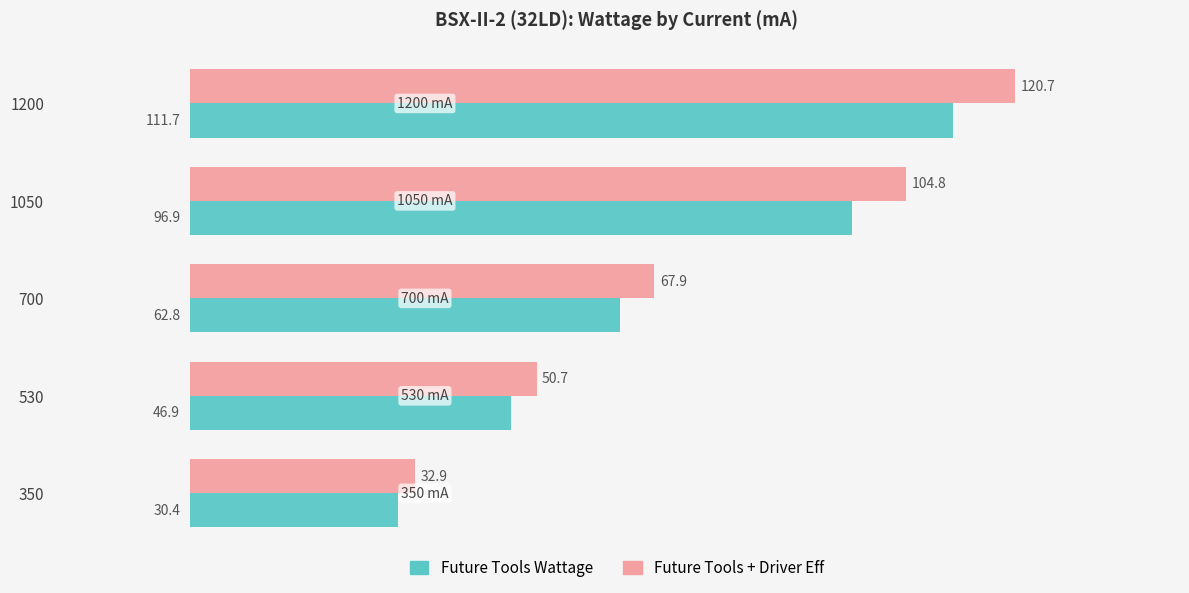

List the labels in order of Future Tools + Driver Eff value, smallest first.

350, 530, 700, 1050, 1200